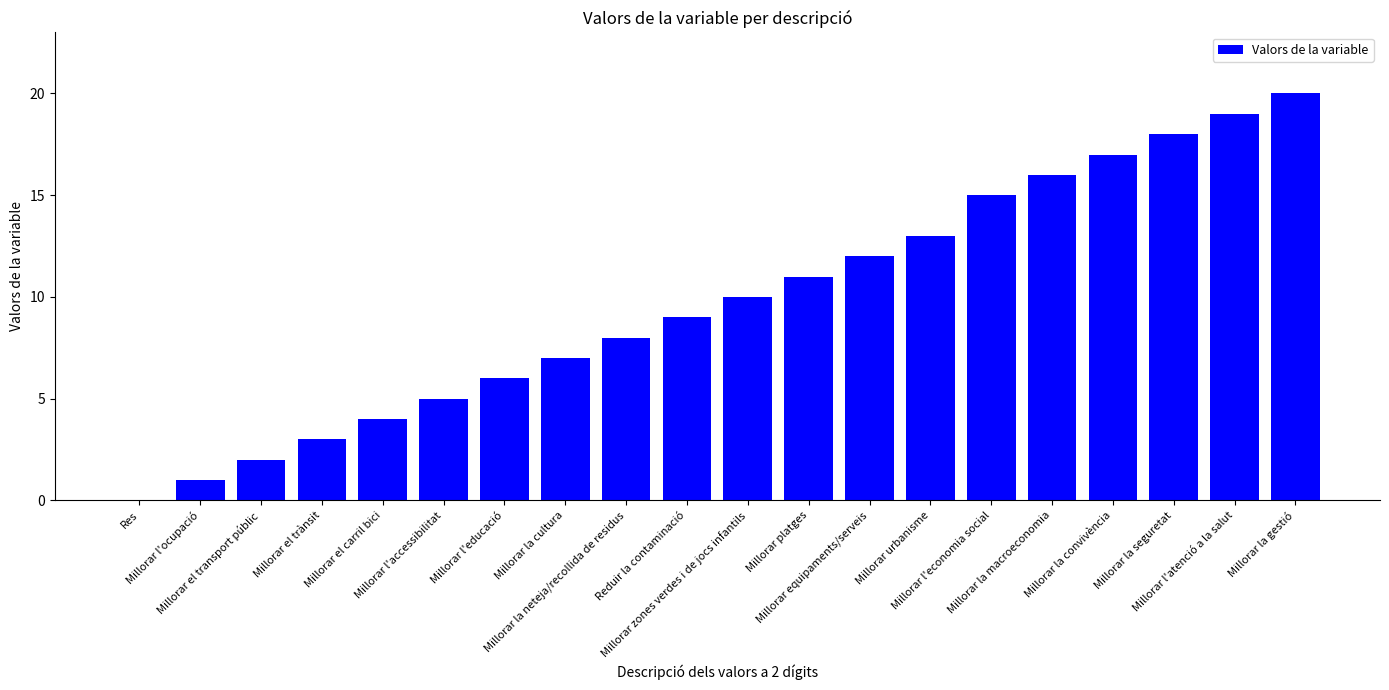

What is the maximum value shown in the chart?

20